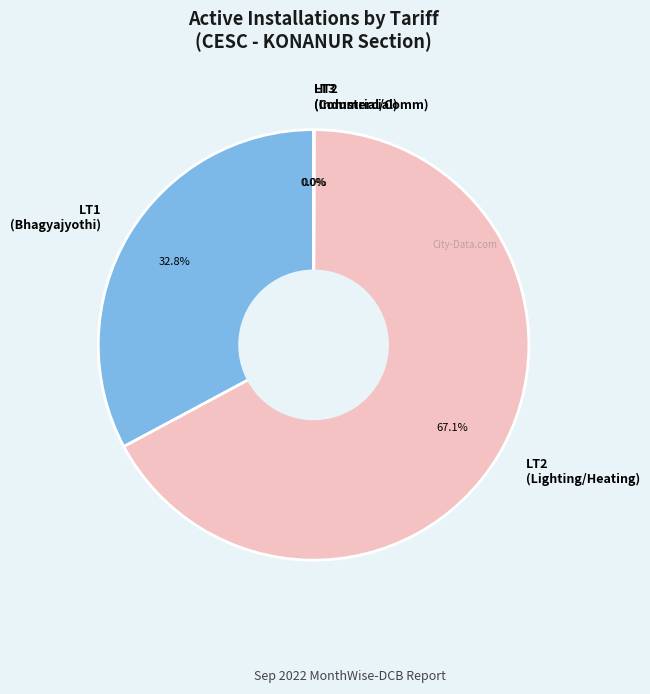

Combined, what portion of the pie is LT1 (Bhagyajyothi) and LT2 (Lighting/Heating)?

100.0%